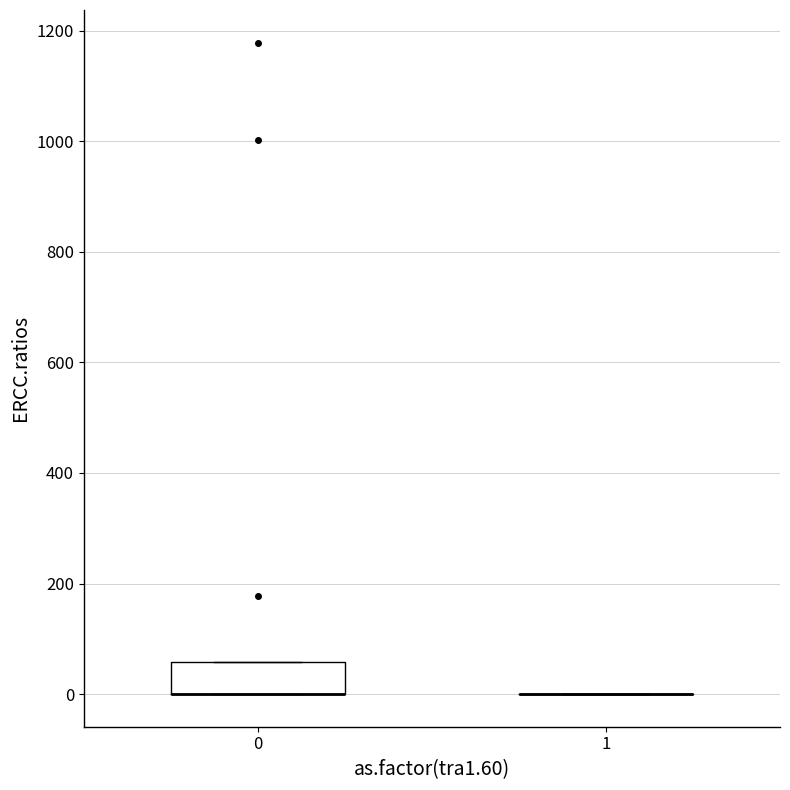

Reading left to right, transcribe this box plot: for each box, give where its median line is, the range the box spans, and where its two whiskers end, as read against the y-axis. The values are not printed on the chart, so give them approximately, as read against the axis.

0: median 0 (drawn on the box's lower edge), box 0 to 60, whiskers 0 to 60
1: box collapsed to a line at 0, whiskers 0 to 0